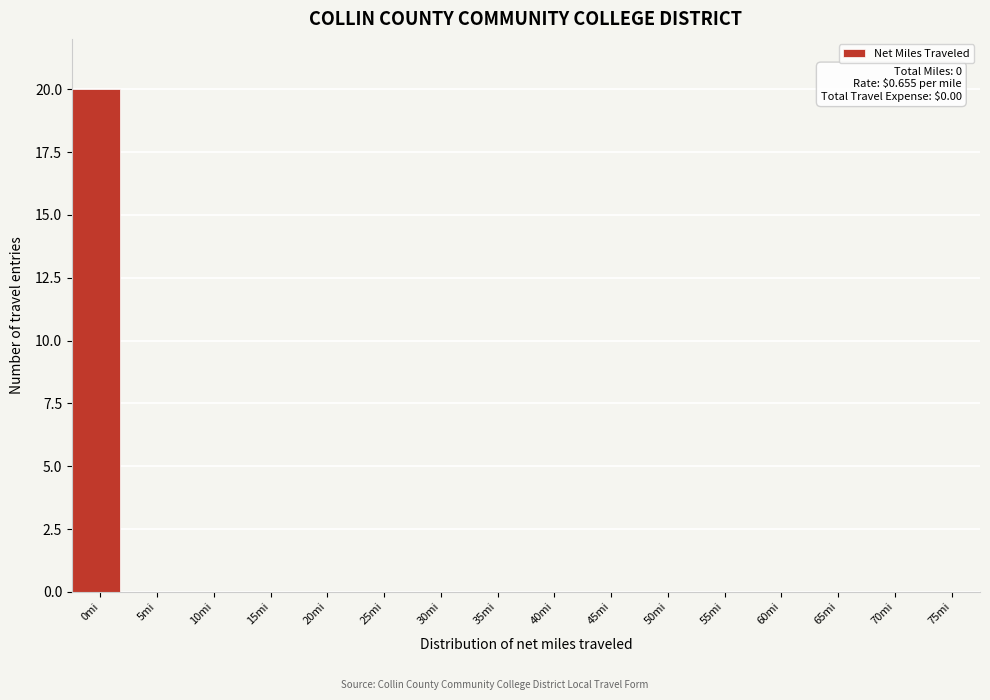

Reading left to right, what are all the values shown in this chart?

0mi=20	5mi=0	10mi=0	15mi=0	20mi=0	25mi=0	30mi=0	35mi=0	40mi=0	45mi=0	50mi=0	55mi=0	60mi=0	65mi=0	70mi=0	75mi=0